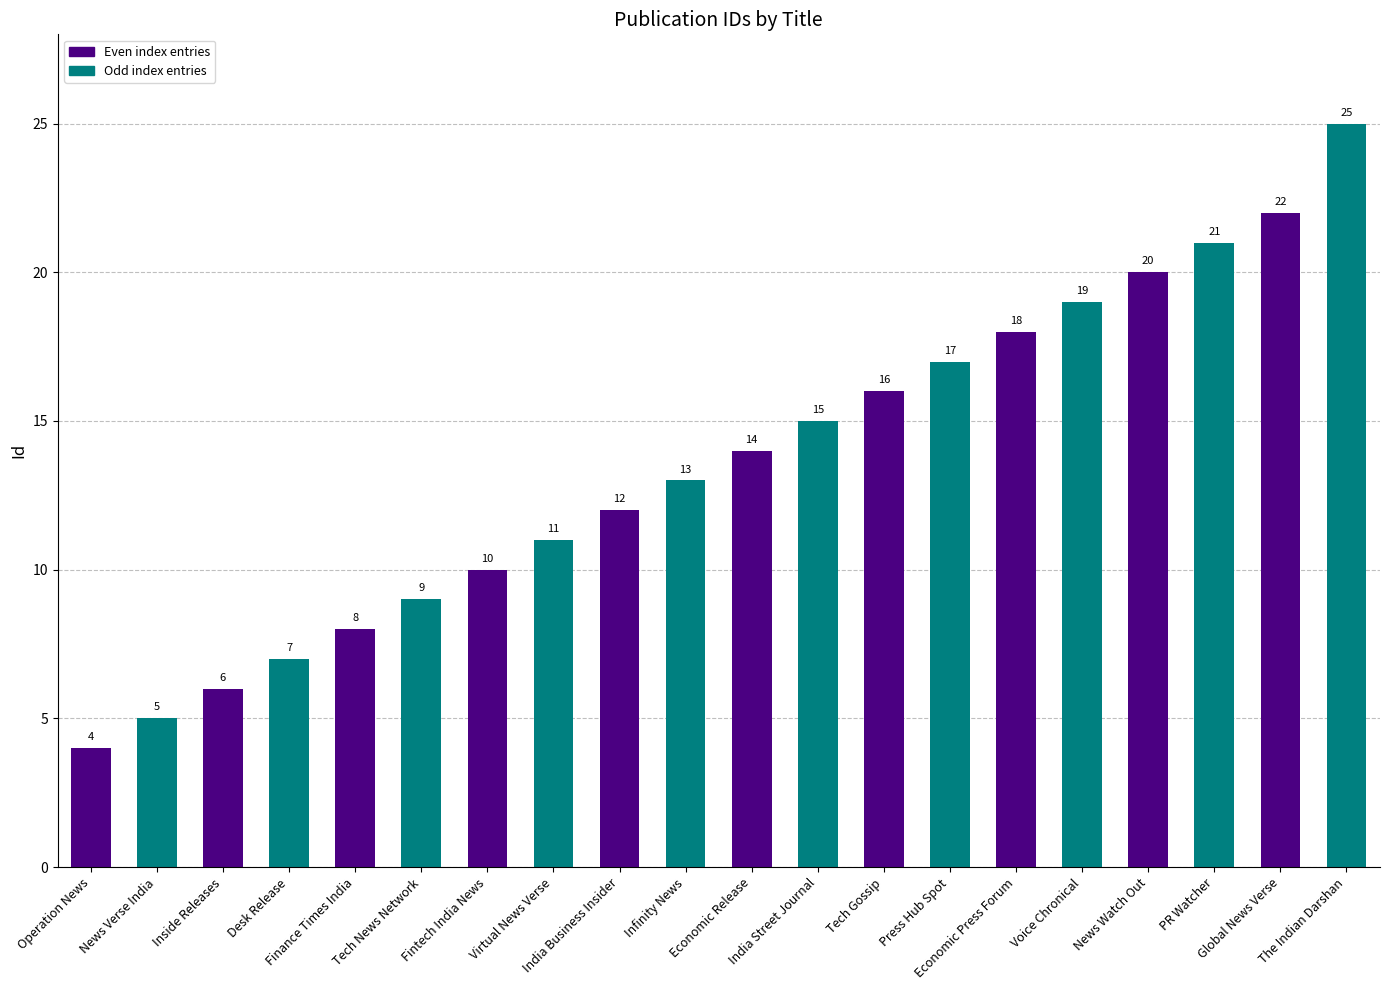

Does the chart contain any negative values?

No